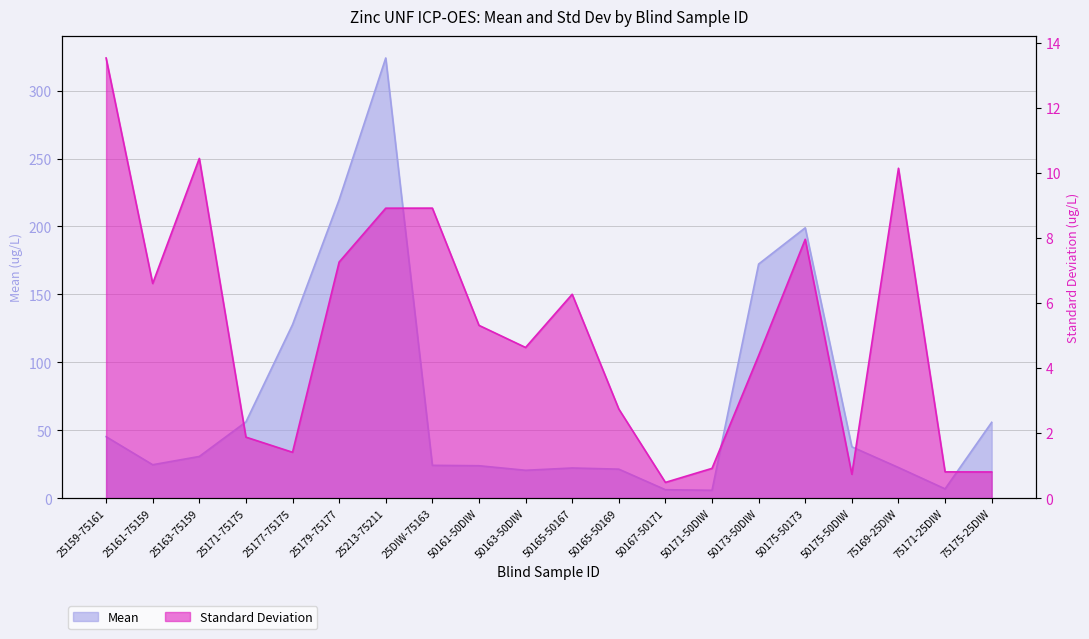

What is the value of the Standard Deviation point at the 4th from the left?

1.9